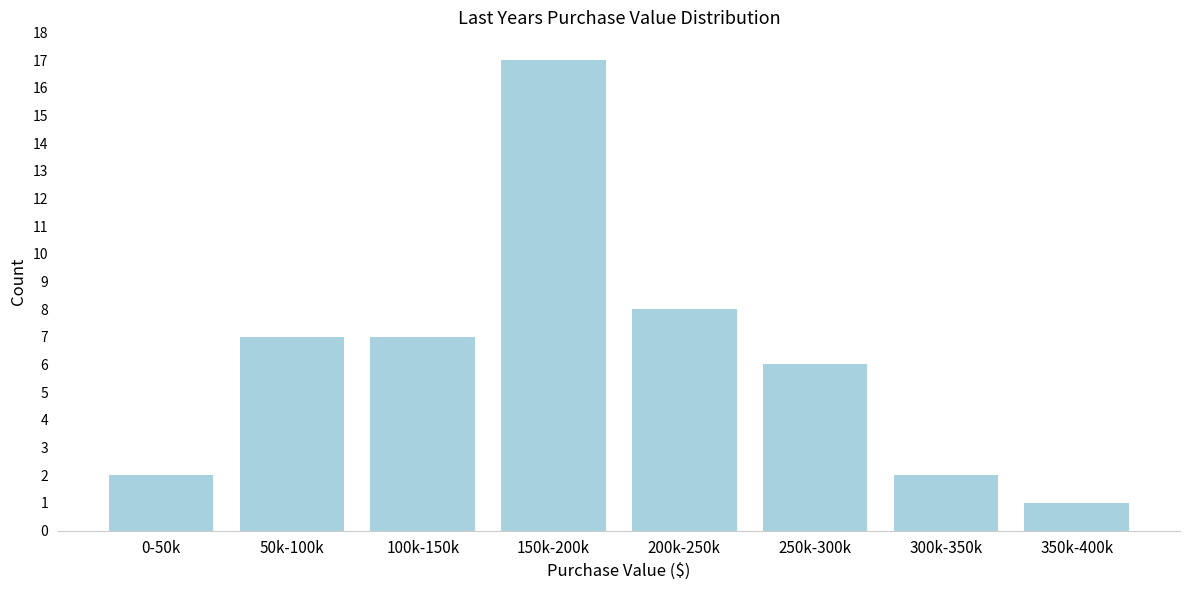

Reading left to right, what are all the values shown in this chart?

2	7	7	17	8	6	2	1